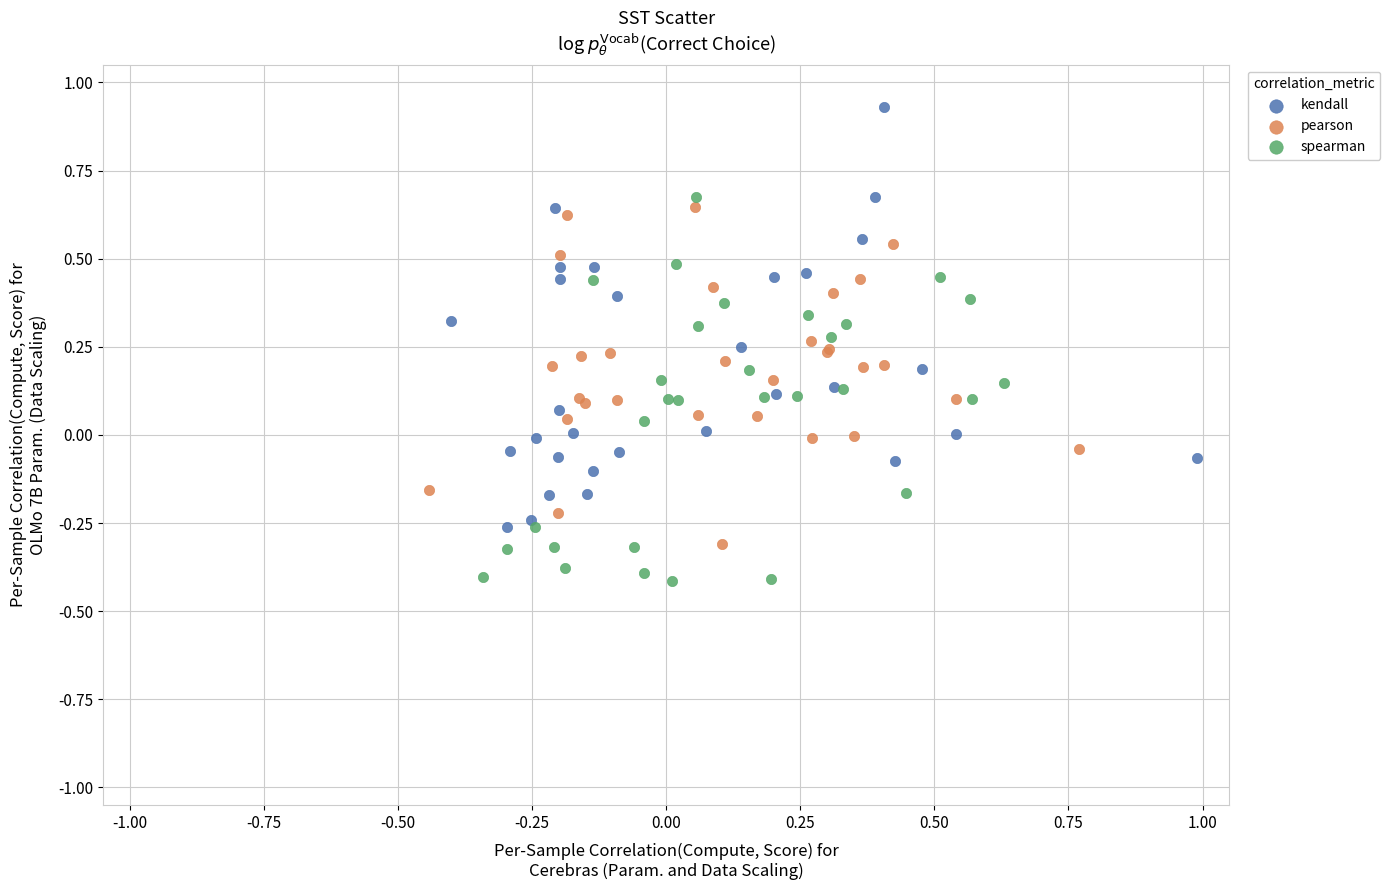

Which series has the widest spread of Y values?

kendall